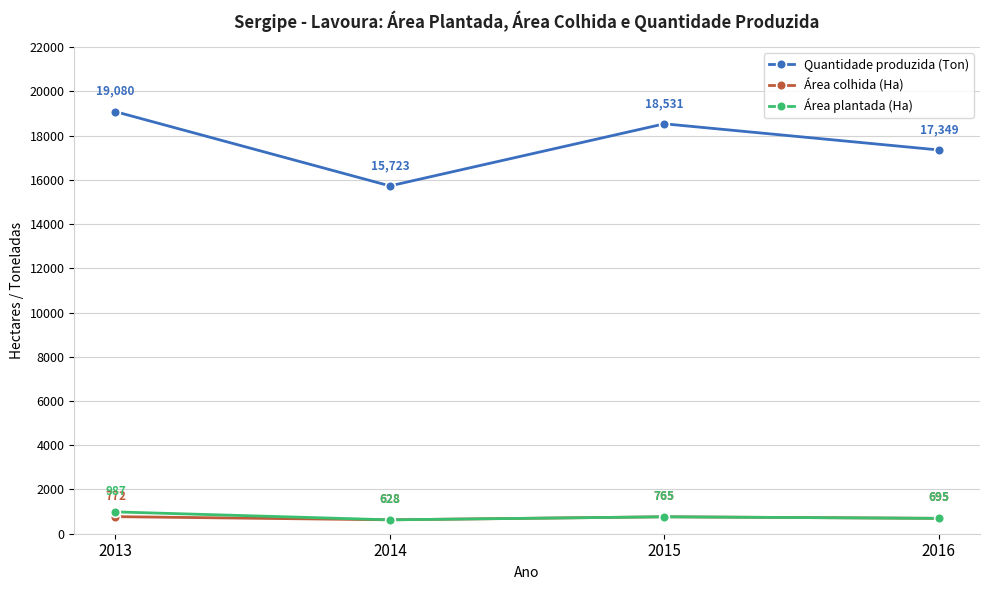

At which label does Quantidade produzida (Ton) first exceed 18531?

2013